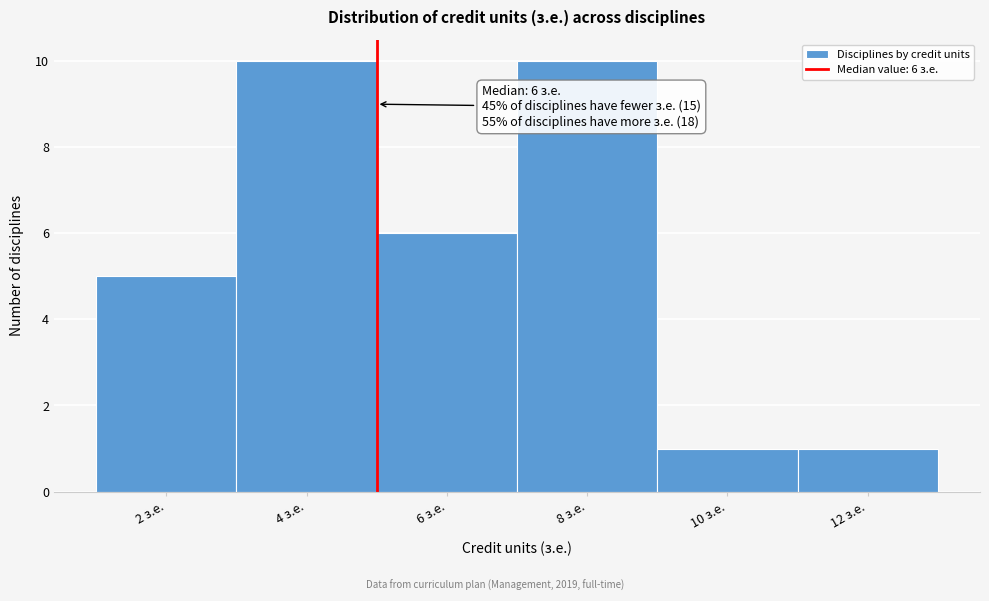

Reading left to right, what are all the values shown in this chart?

2 з.е.=5	4 з.е.=10	6 з.е.=6	8 з.е.=10	10 з.е.=1	12 з.е.=1